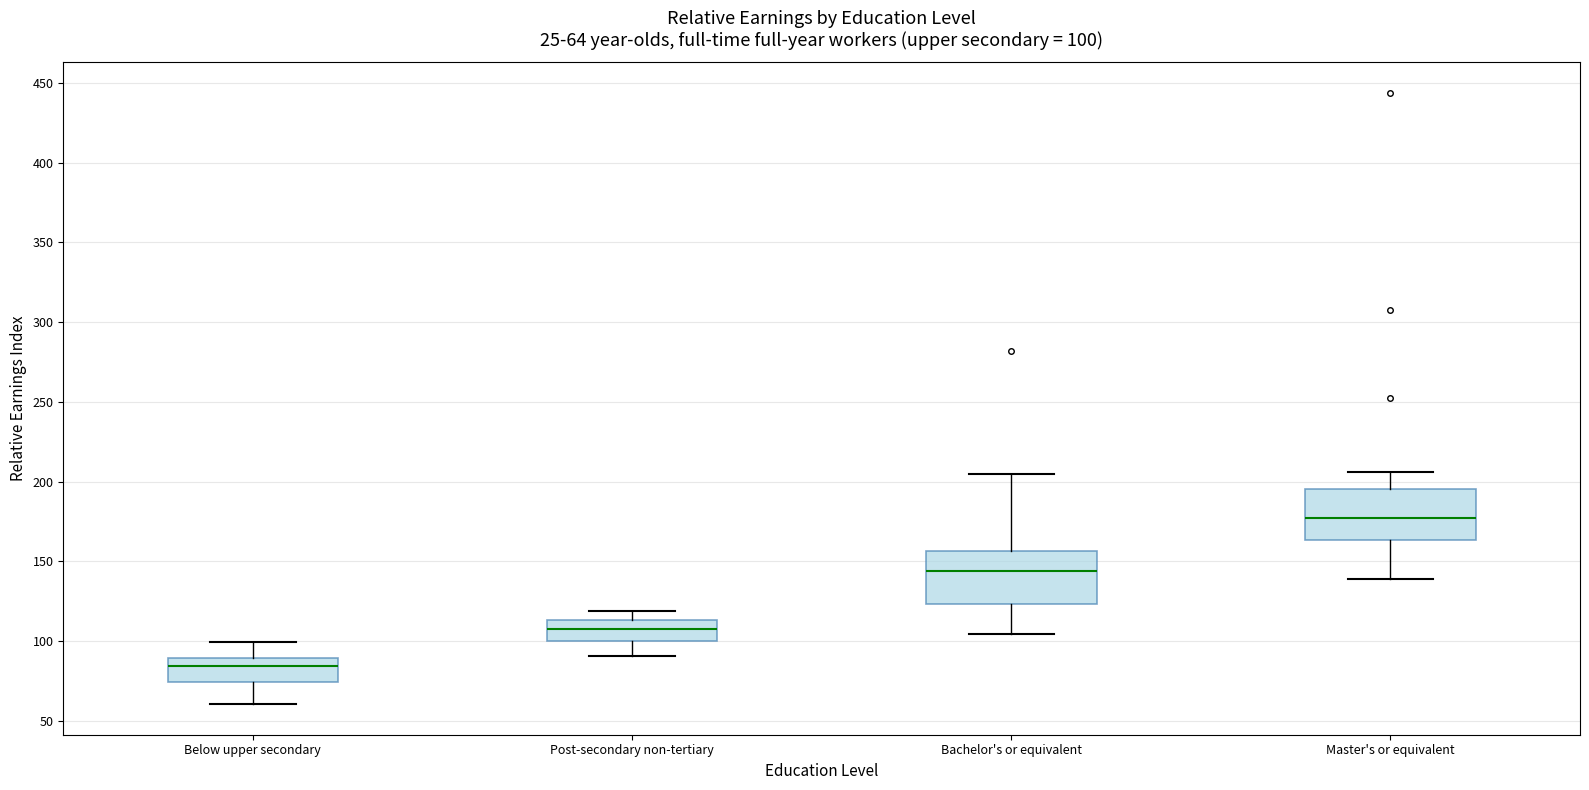

Which box's median line is the lowest?

Below upper secondary